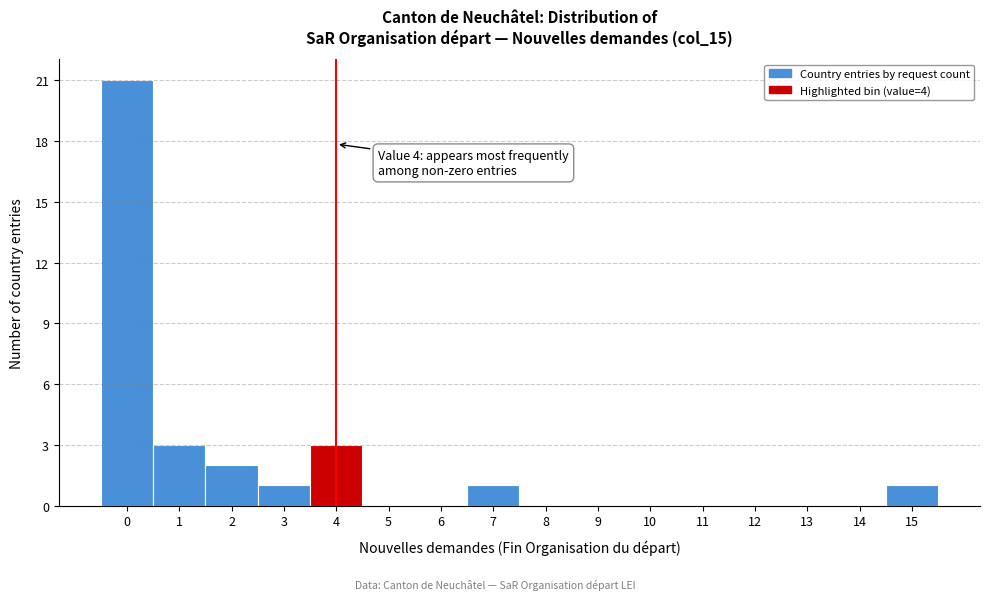

Which range on the x-axis has the tallest bar?

-0.5 to 0.5